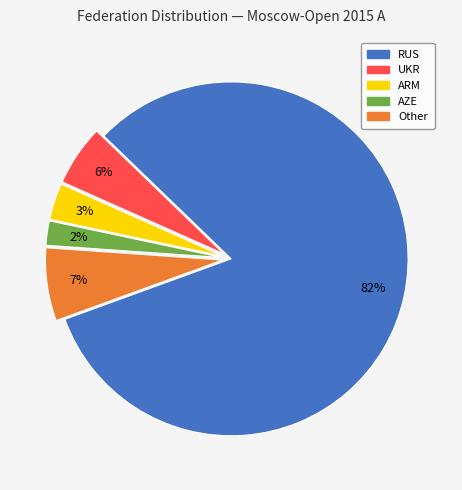

Combined, do RUS and AZE account for over 50%?

Yes